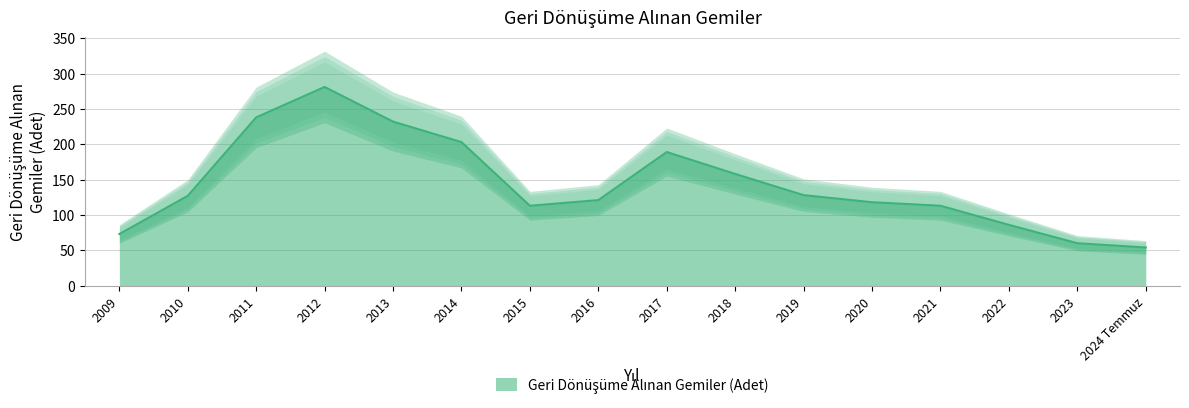

List the labels in order of value, largest first.

2012, 2011, 2013, 2014, 2017, 2018, 2019, 2010, 2016, 2020, 2015, 2021, 2022, 2009, 2023, 2024 Temmuz